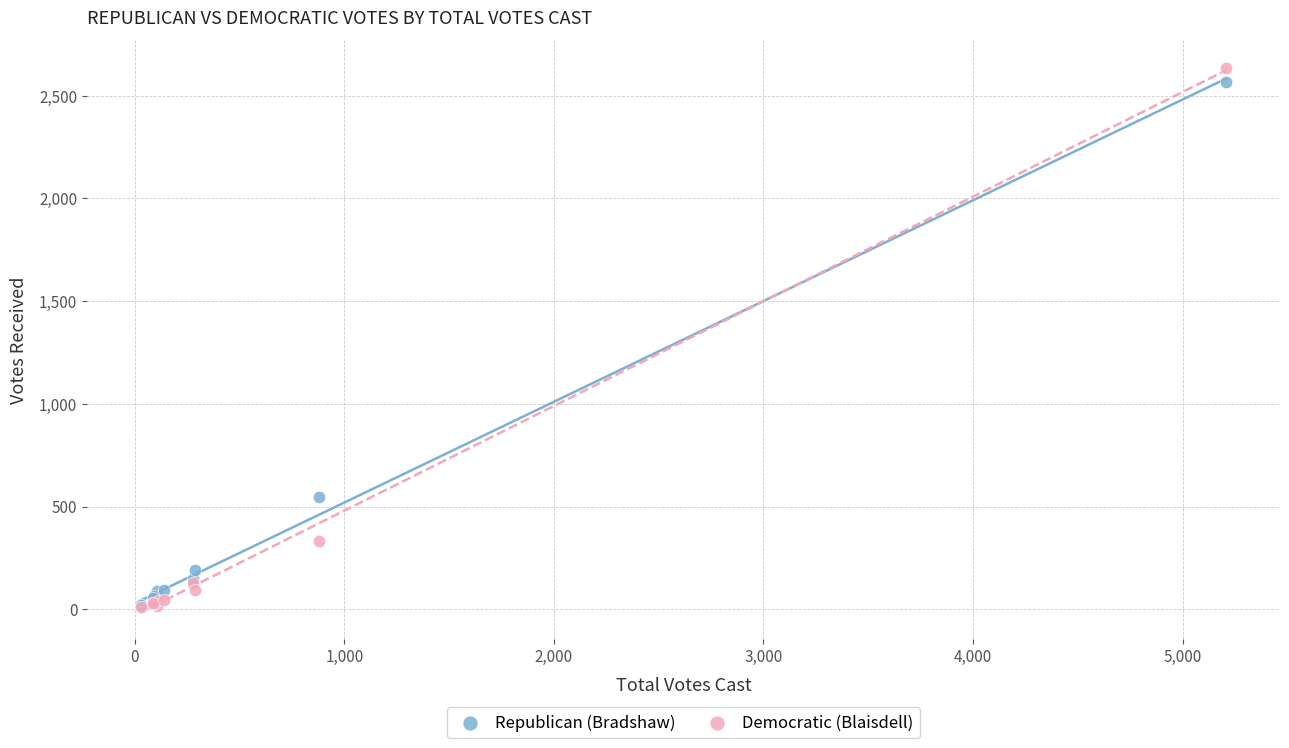

In the Democratic (Blaisdell) series, what Y value is closest to 1324?

333